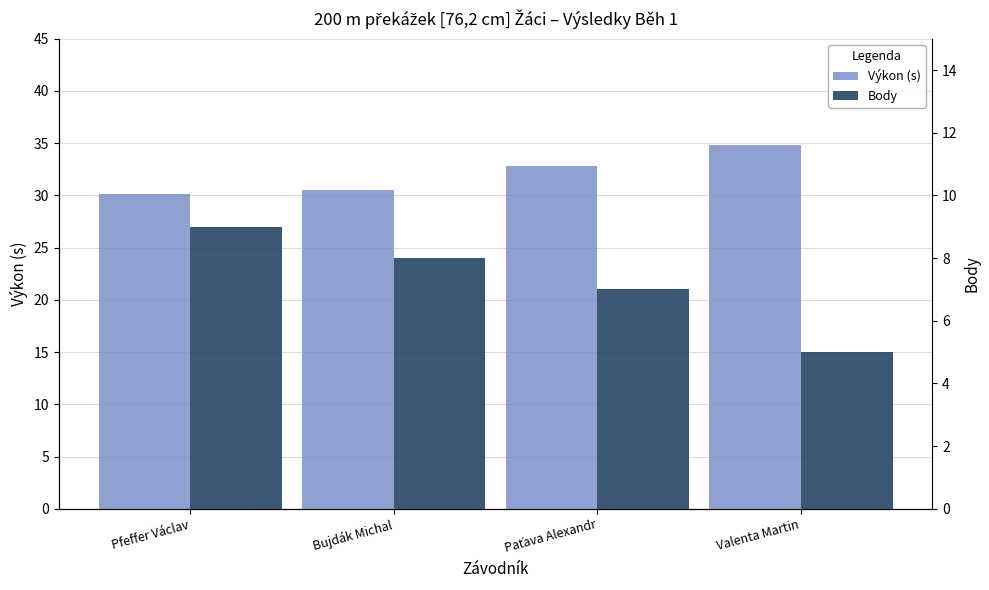

The value of Výkon (s) at Valenta Martin is 55.2. True or false?

False